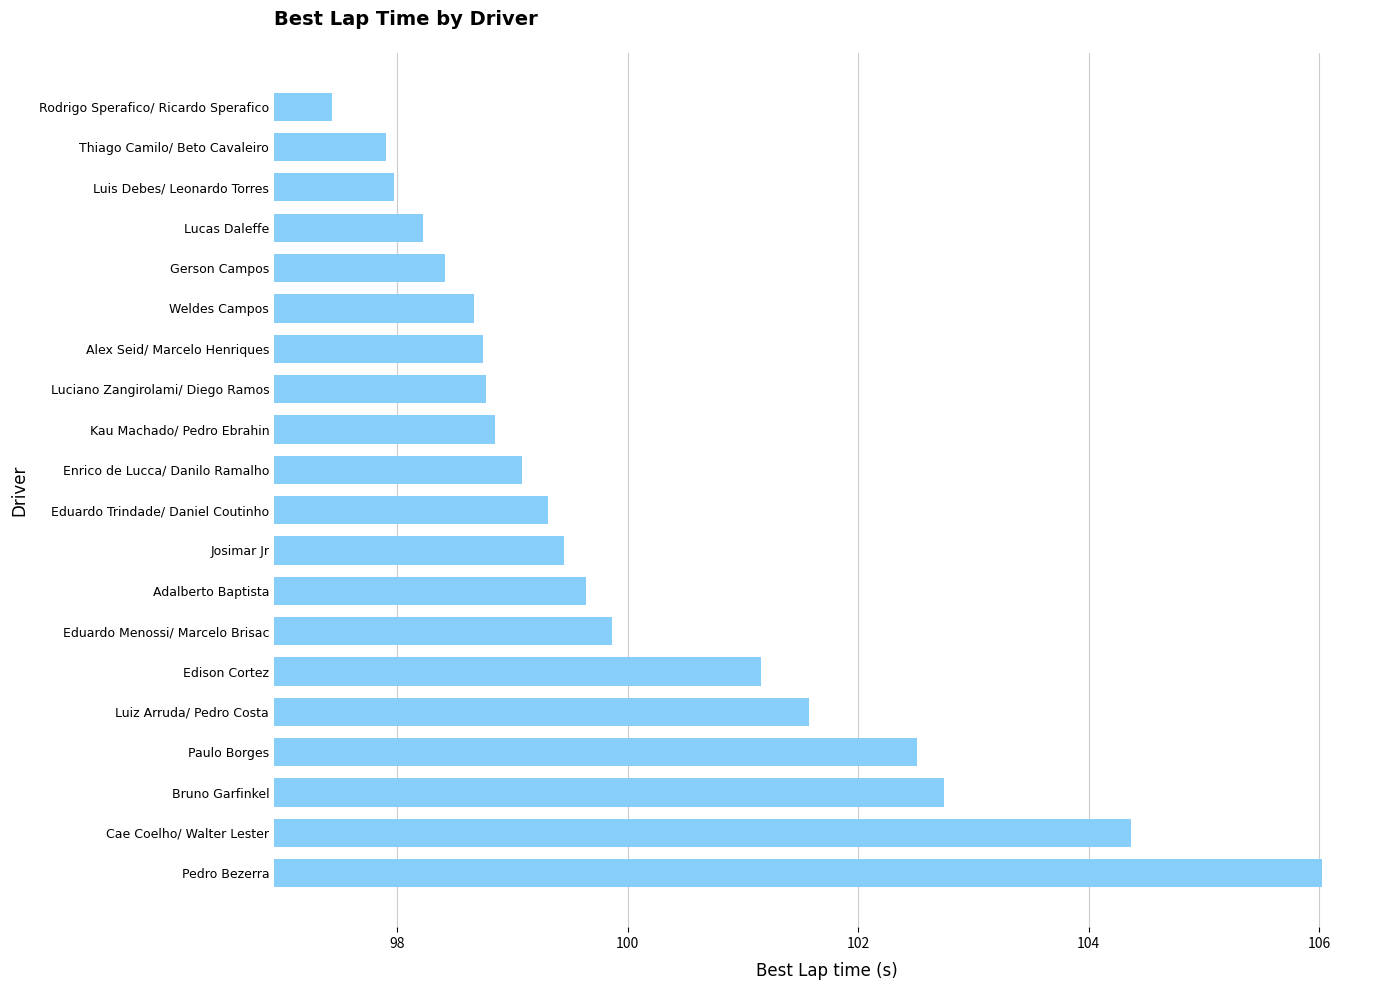

Approximately how many times larger is the value at Luciano Zangirolami/ Diego Ramos compared to Paulo Borges?

1.0